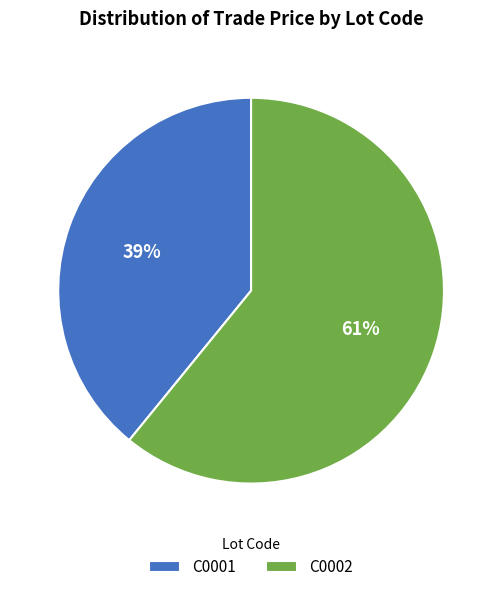

To the nearest percent, what is the average slice percentage?

50%